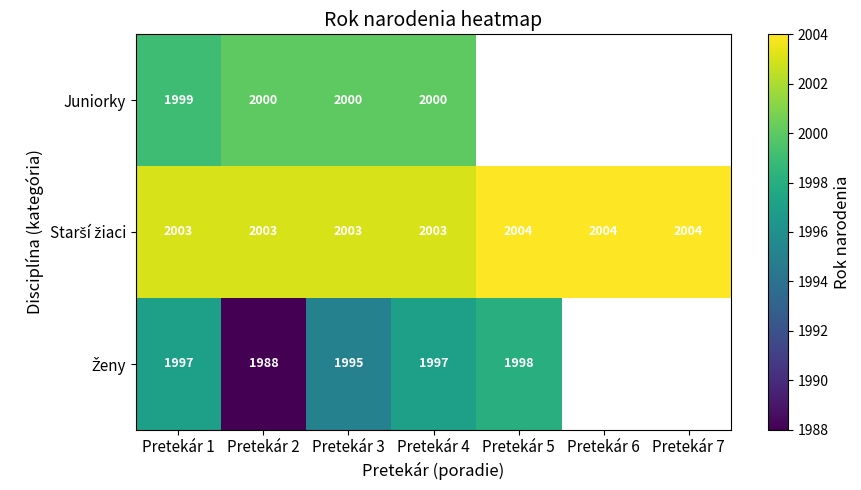

What is the total value across all series at Pretekár 3?

5998